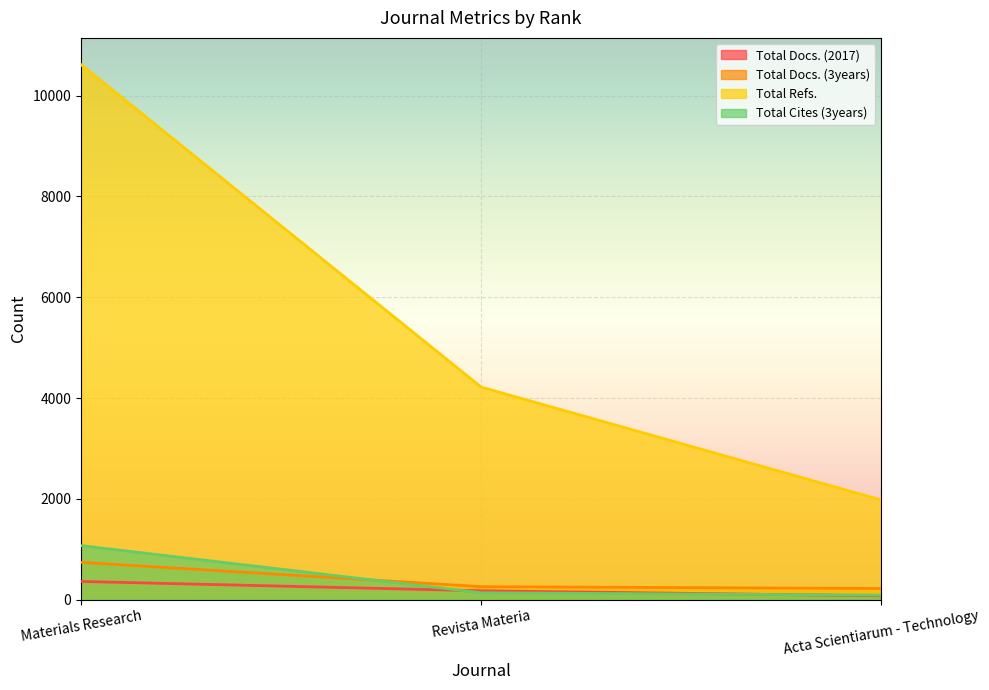

What are all the series names shown in the legend?

Total Docs. (2017), Total Docs. (3years), Total Refs., Total Cites (3years)